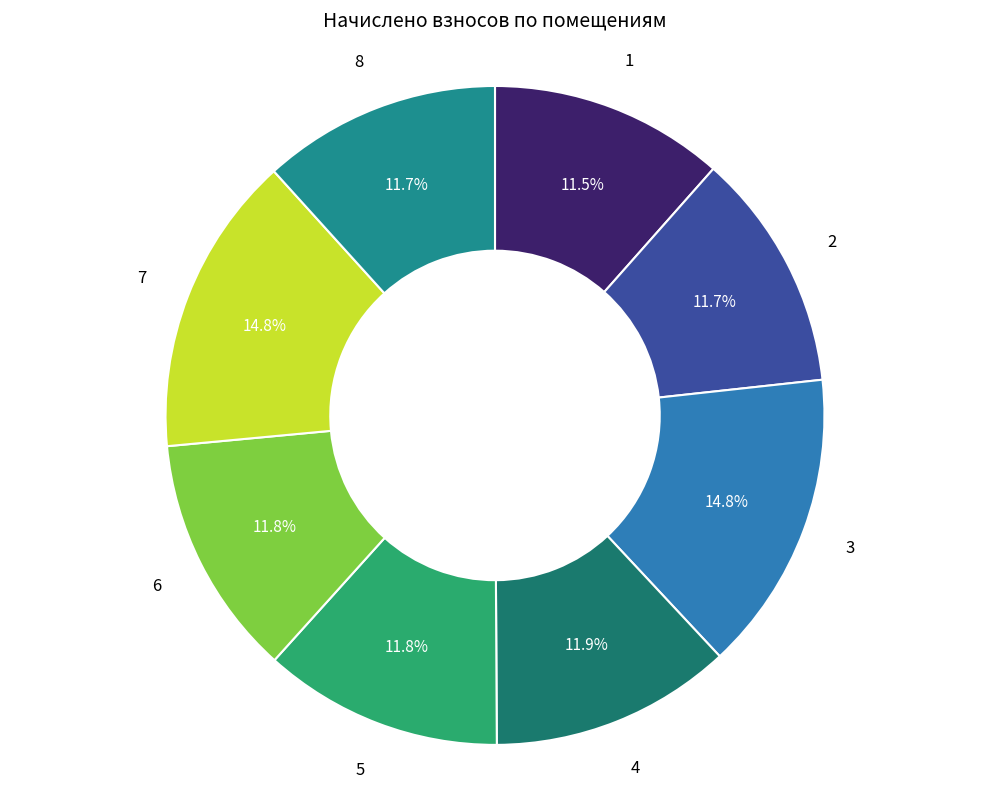

To the nearest percent, what portion does 7 represent?

15%